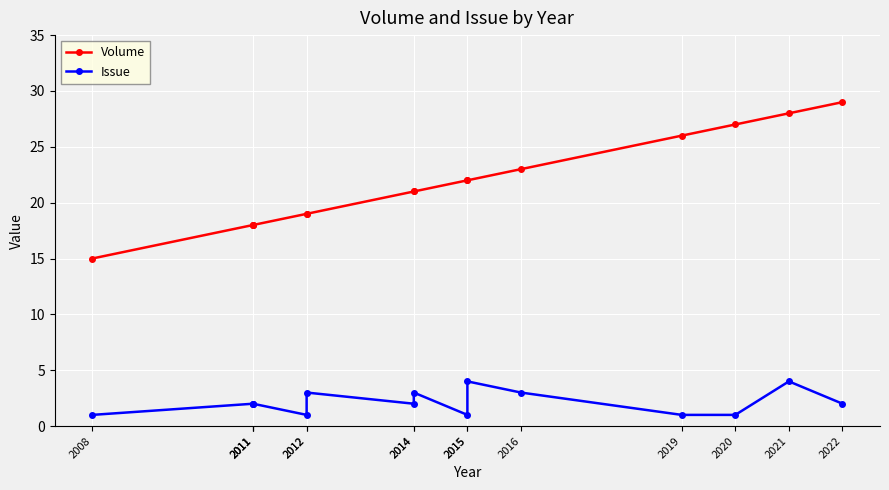

How many lines are shown in the chart?

2